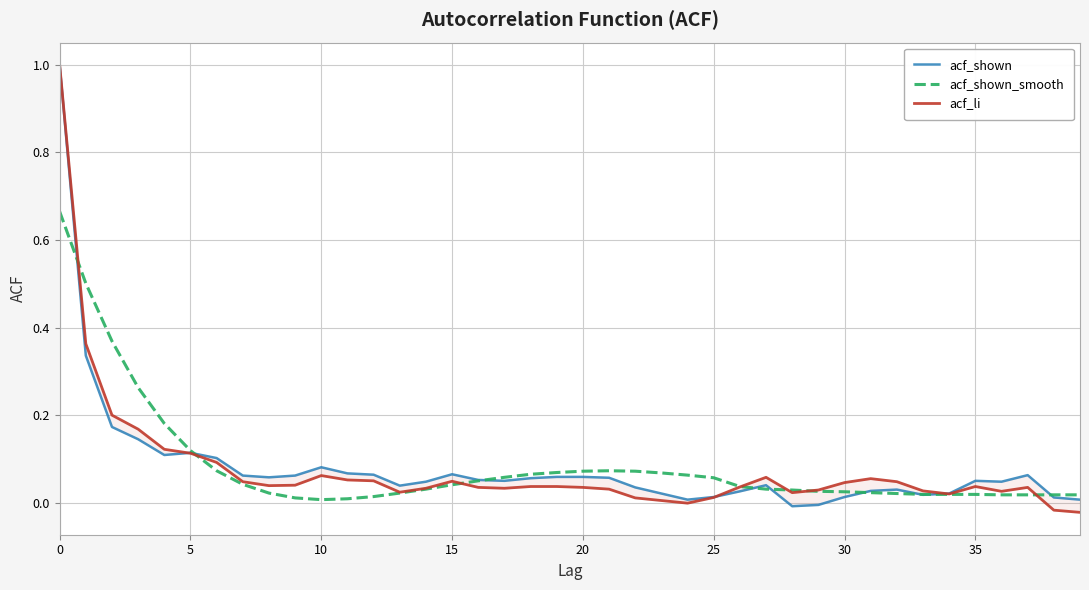

Which series ends up on top after the final intersection of acf_shown and acf_shown_smooth?

acf_shown_smooth